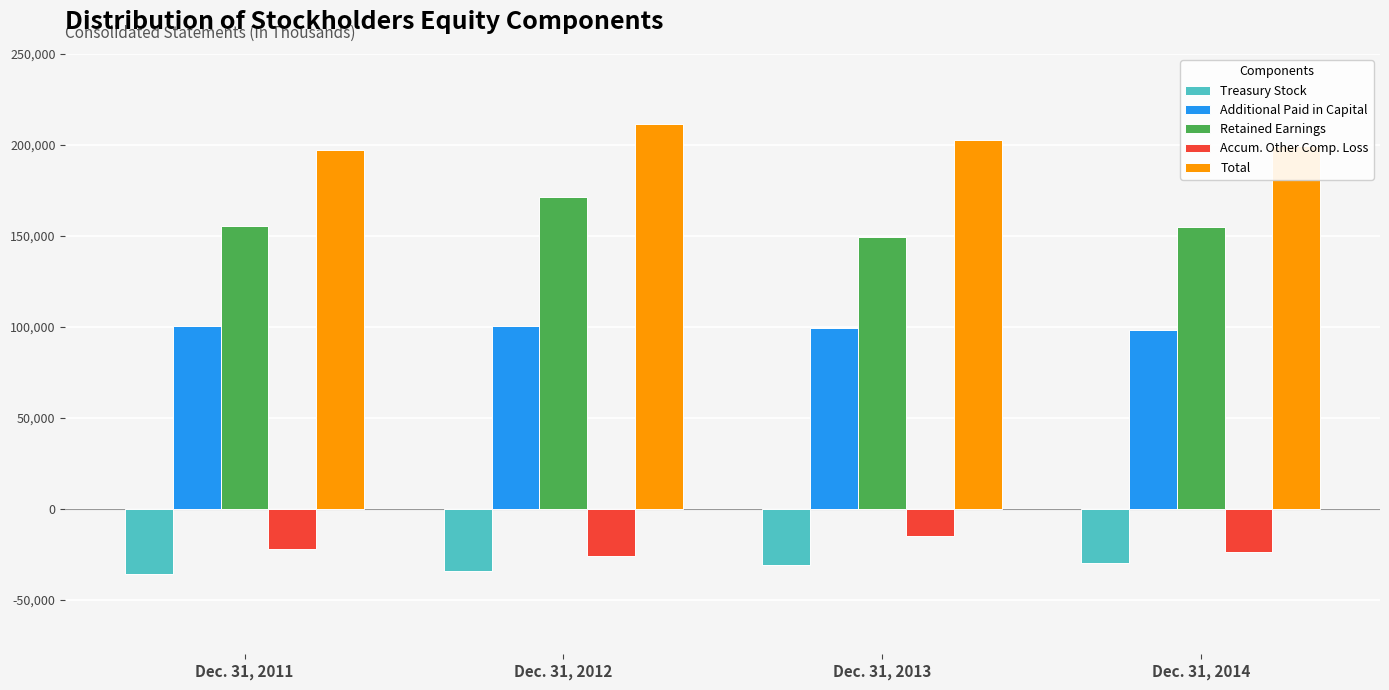

The Retained Earnings series shows 149245 at Dec. 31, 2013. True or false?

True